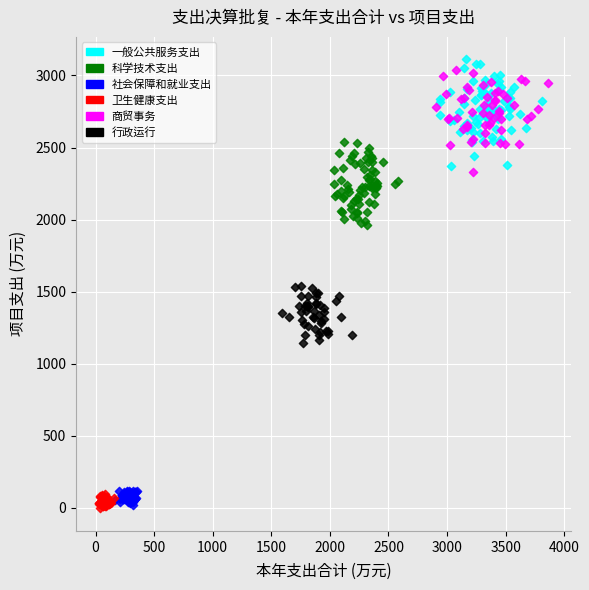

Which series contains the highest Y value?

一般公共服务支出